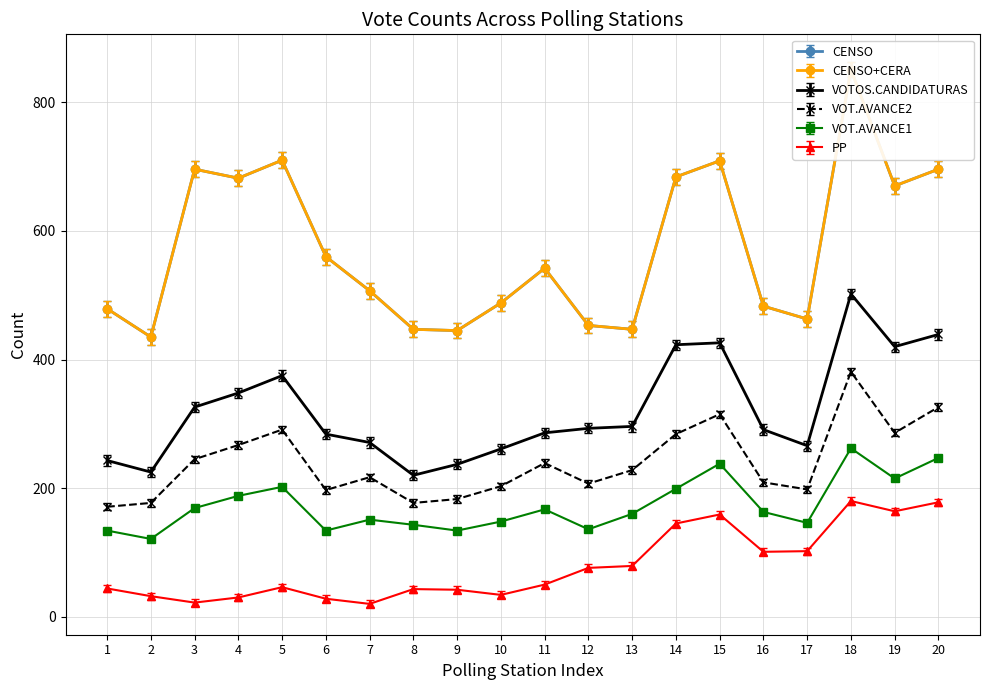

Which series changed the most between 9 and 15?

CENSO